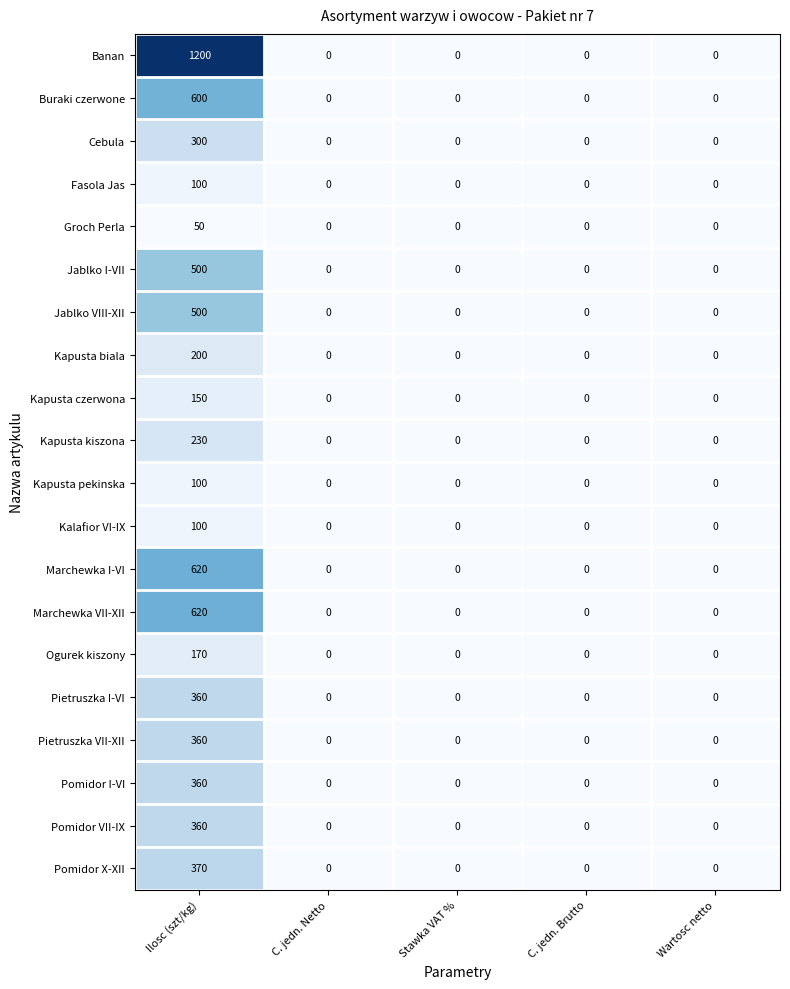

What is the difference between the Kapusta czerwona values at Wartosc netto and Ilosc (szt/kg)?

150